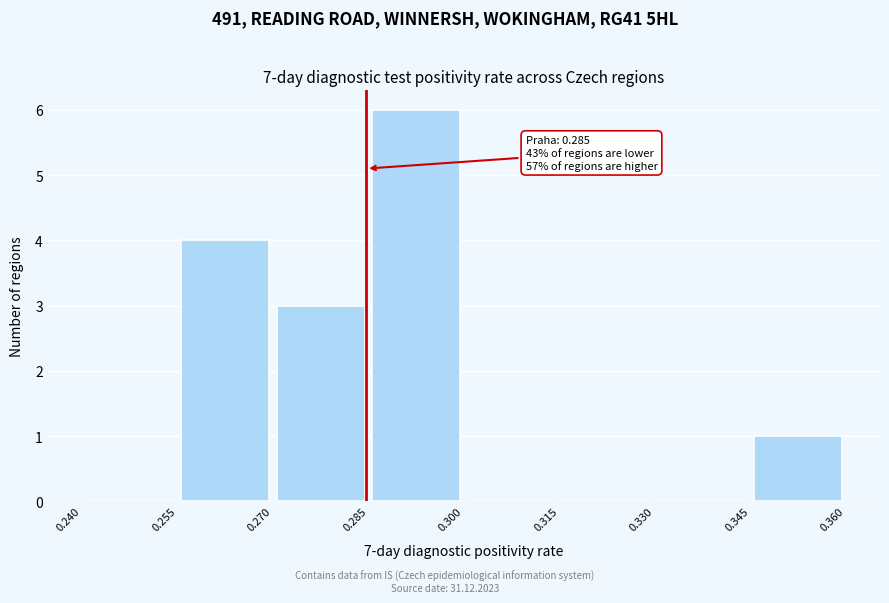

Which range on the x-axis has the tallest bar?

0.285 to 0.300